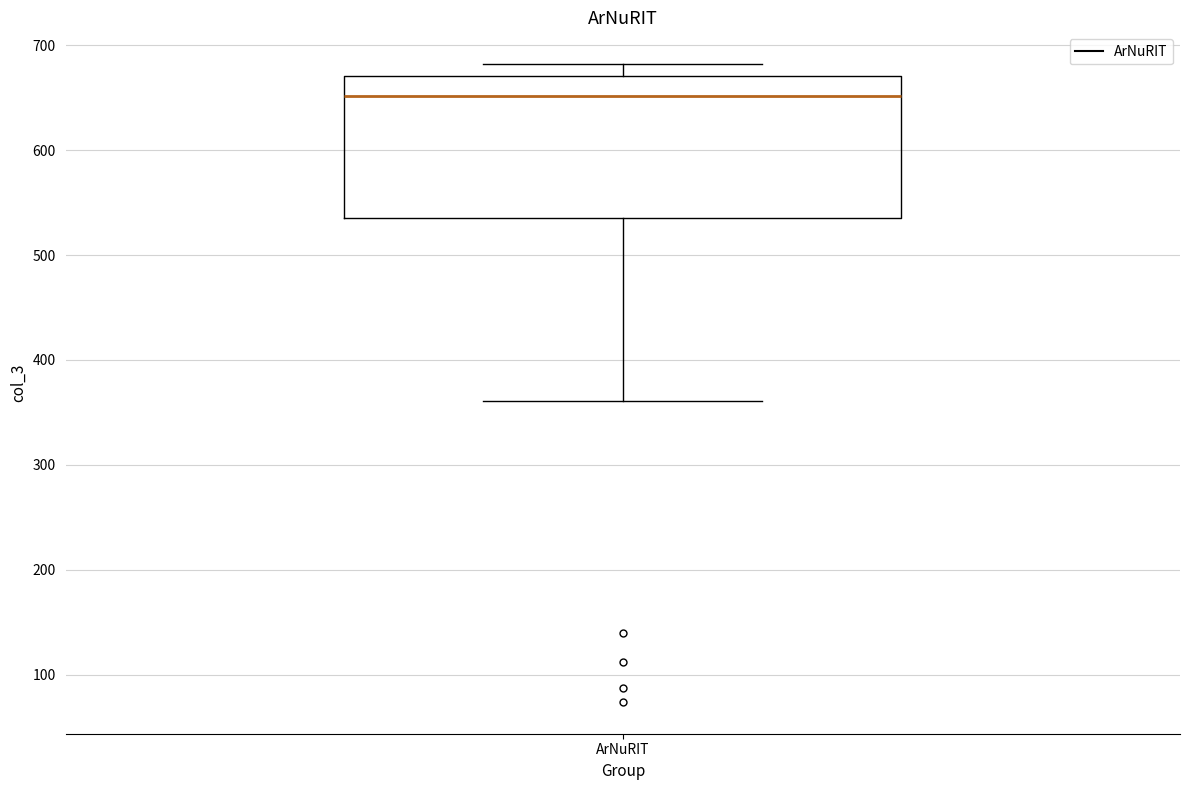

Where is the upper edge of the box for ArNuRIT on the y-axis? The values are not printed on the chart, so give them approximately, as read against the axis.

670